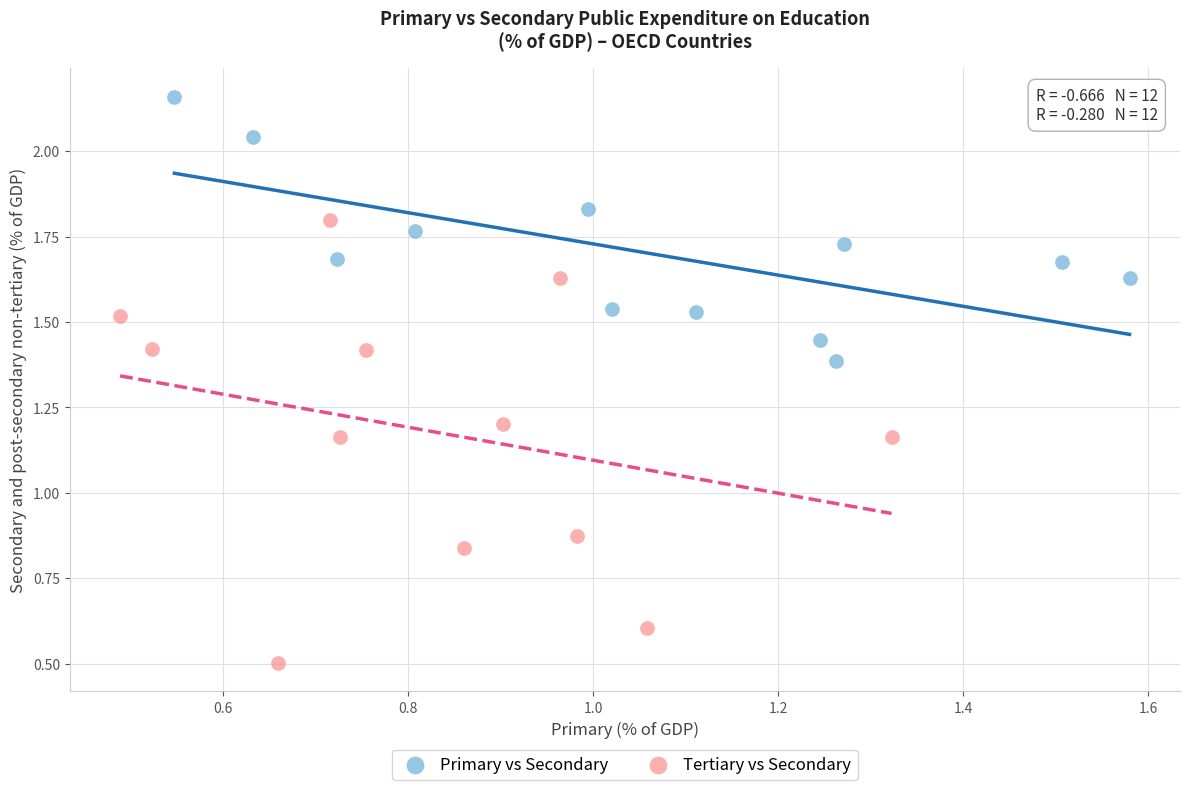

Which series reaches the maximum Y coordinate?

Primary vs Secondary